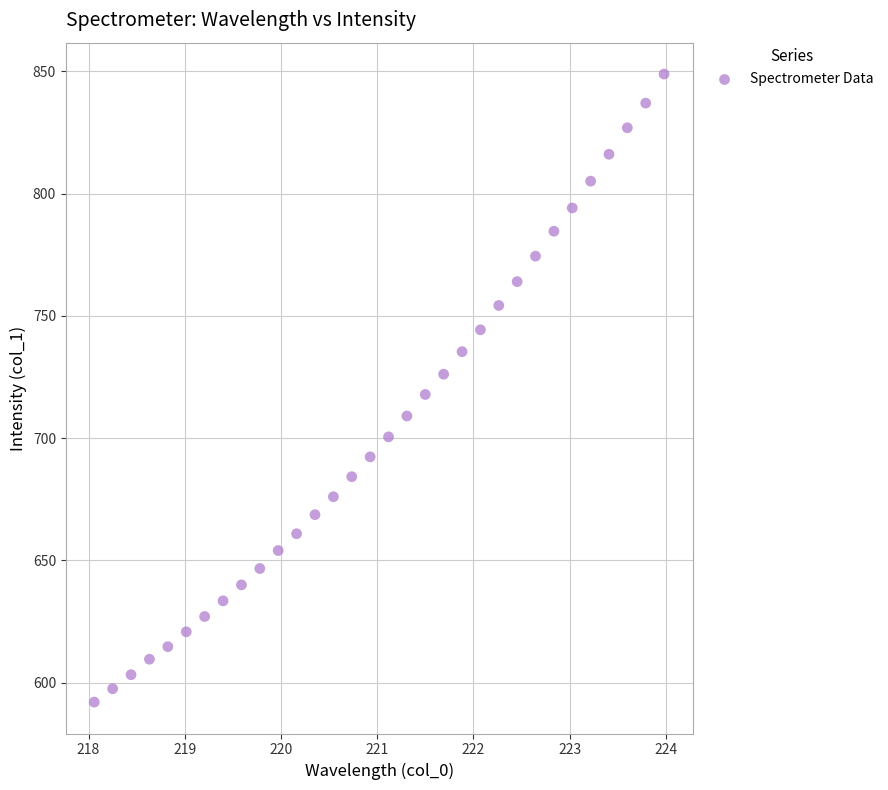

What is the range of Y values (max minus min)?

256.9